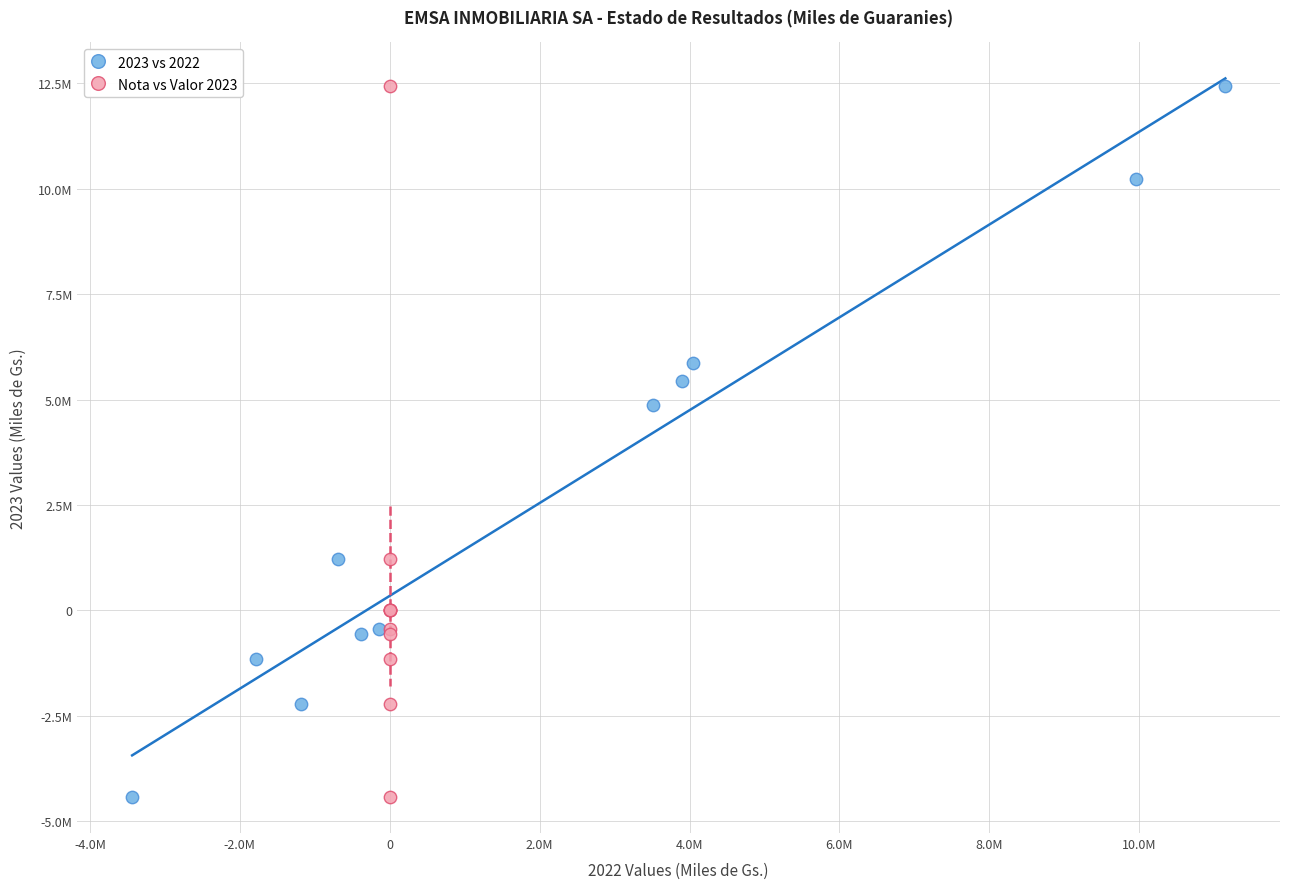

What are all the series names shown in the legend?

2023 vs 2022, Nota vs Valor 2023